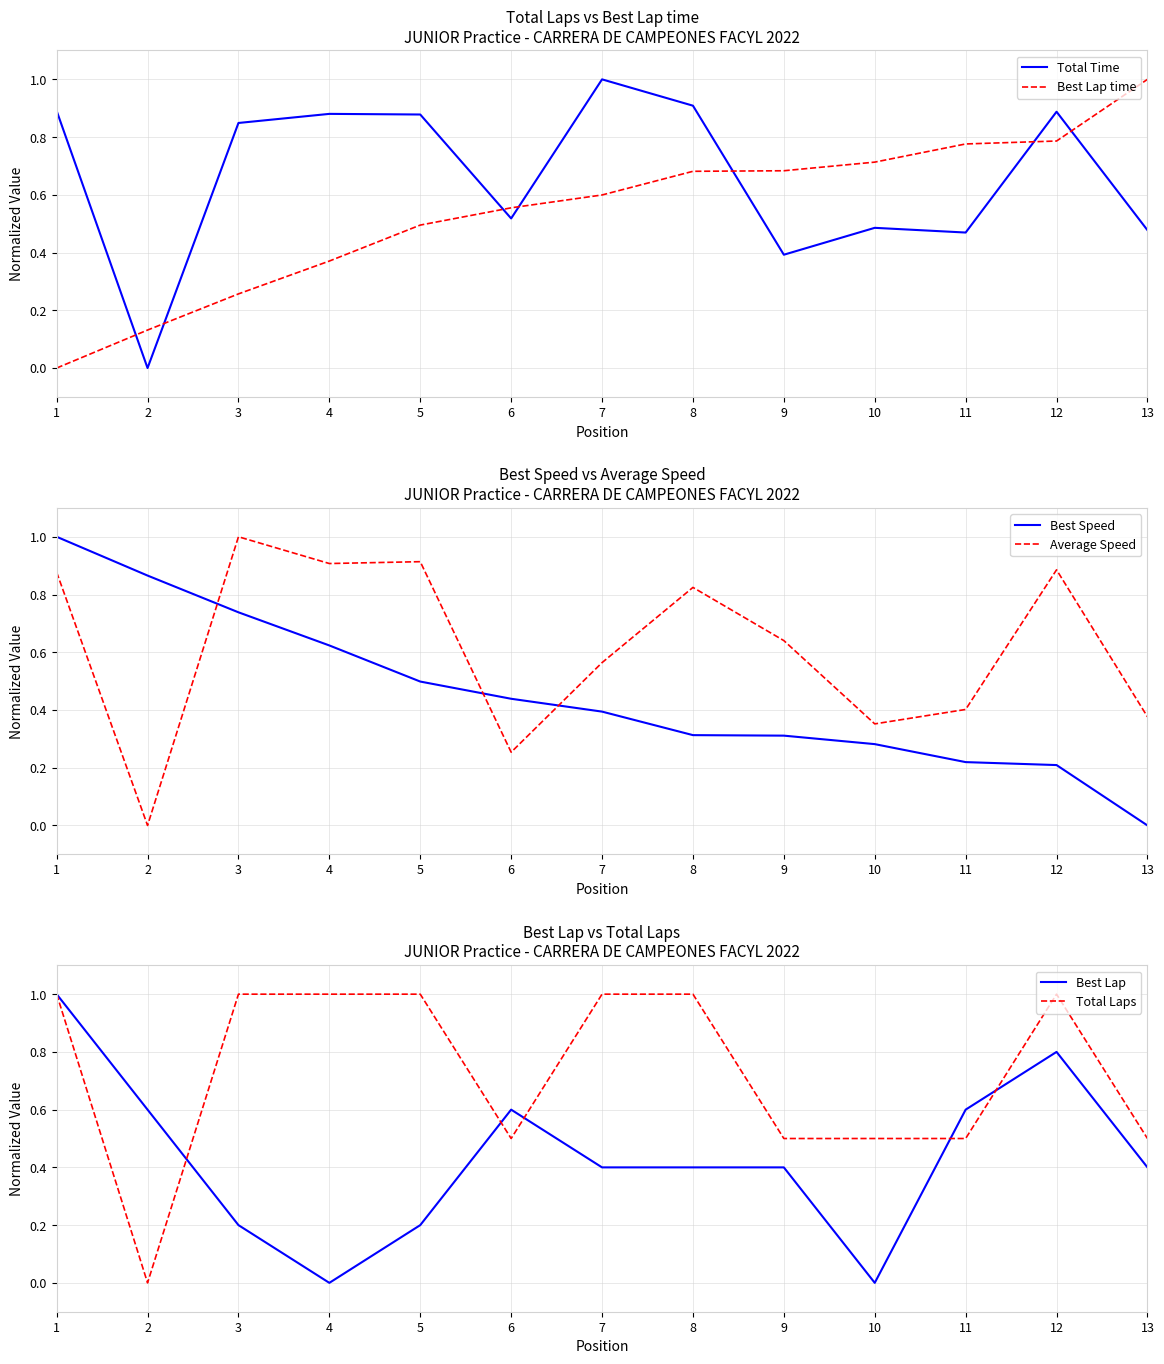

How many categories are shown in the chart?

13